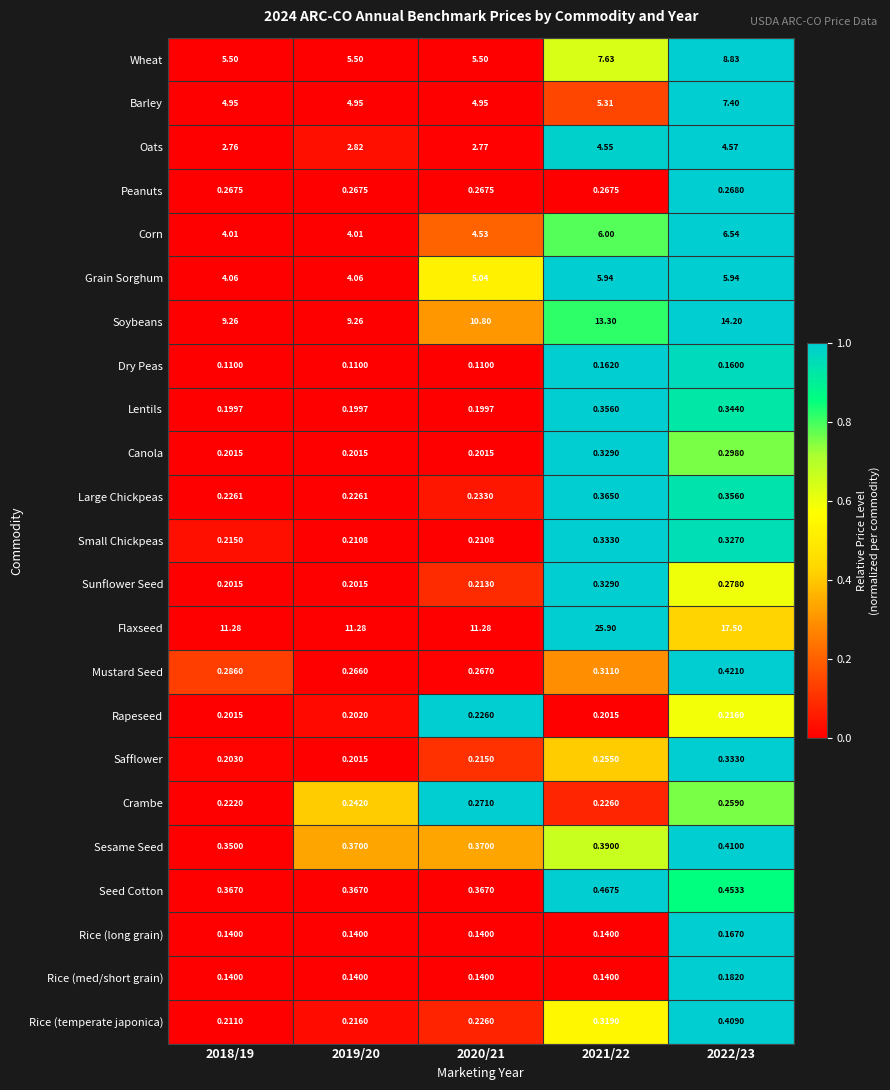

Is the value of Flaxseed at 2020/21 greater than the value of Large Chickpeas at 2021/22?

Yes